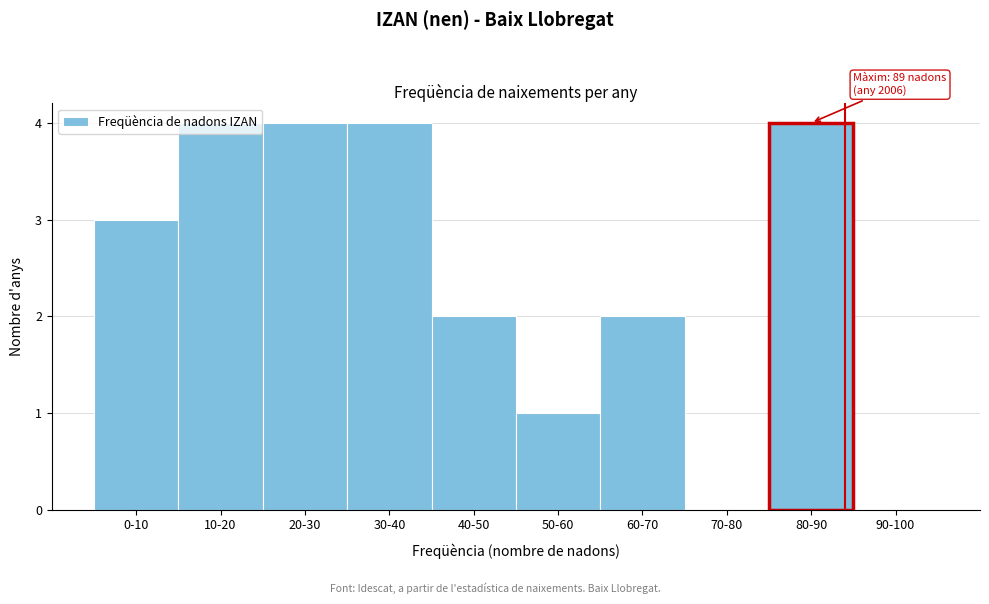

What is the sum of all values?

24